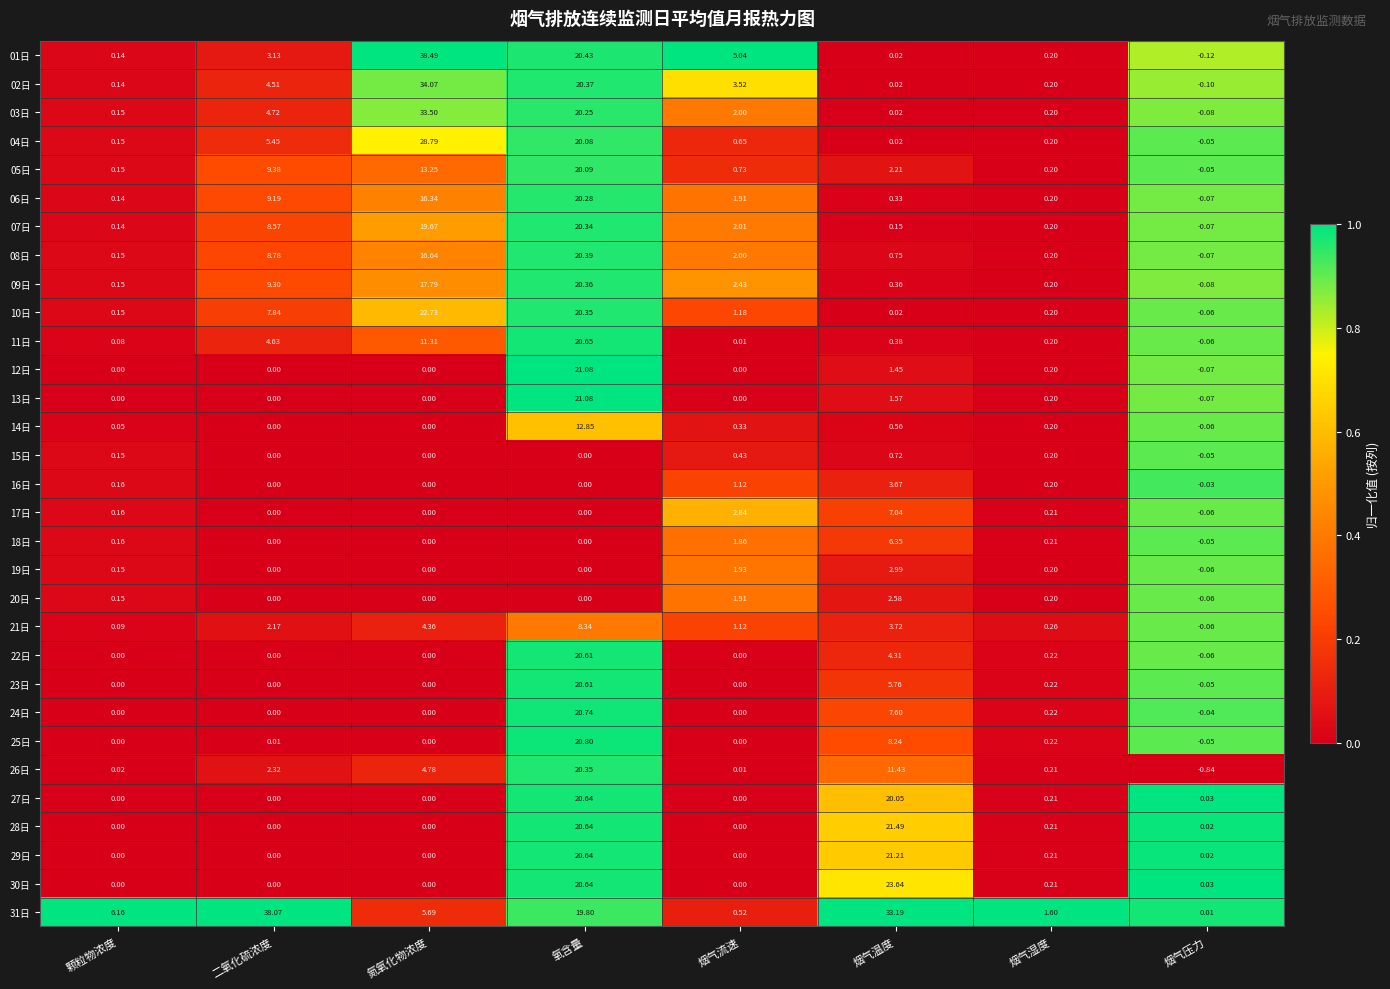

At which label is 20日 closest to 1?

烟气湿度